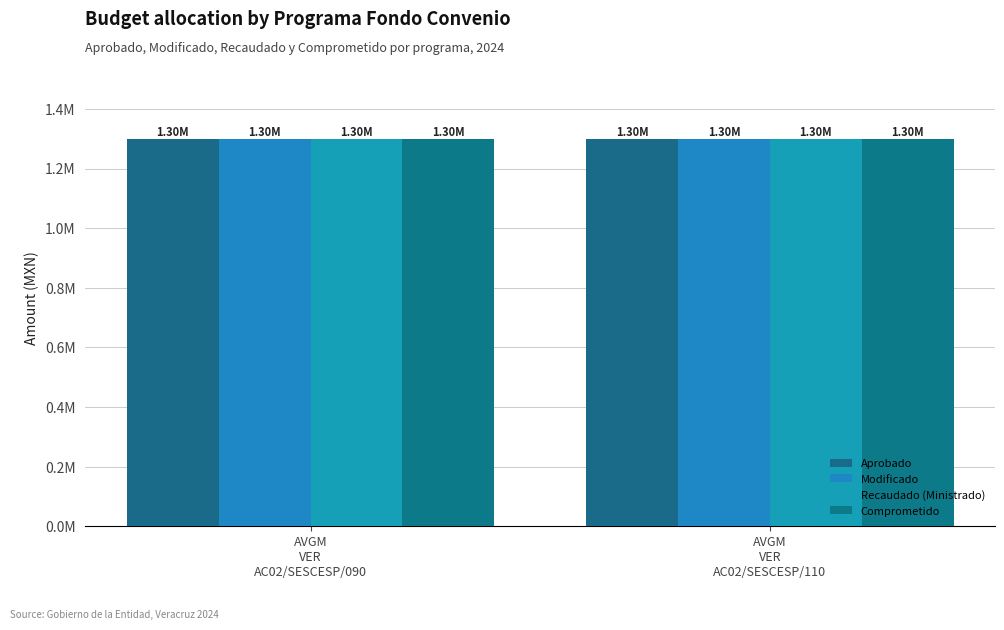

At which label does Modificado reach its minimum?

AVGM
VER
AC02/SESCESP/090